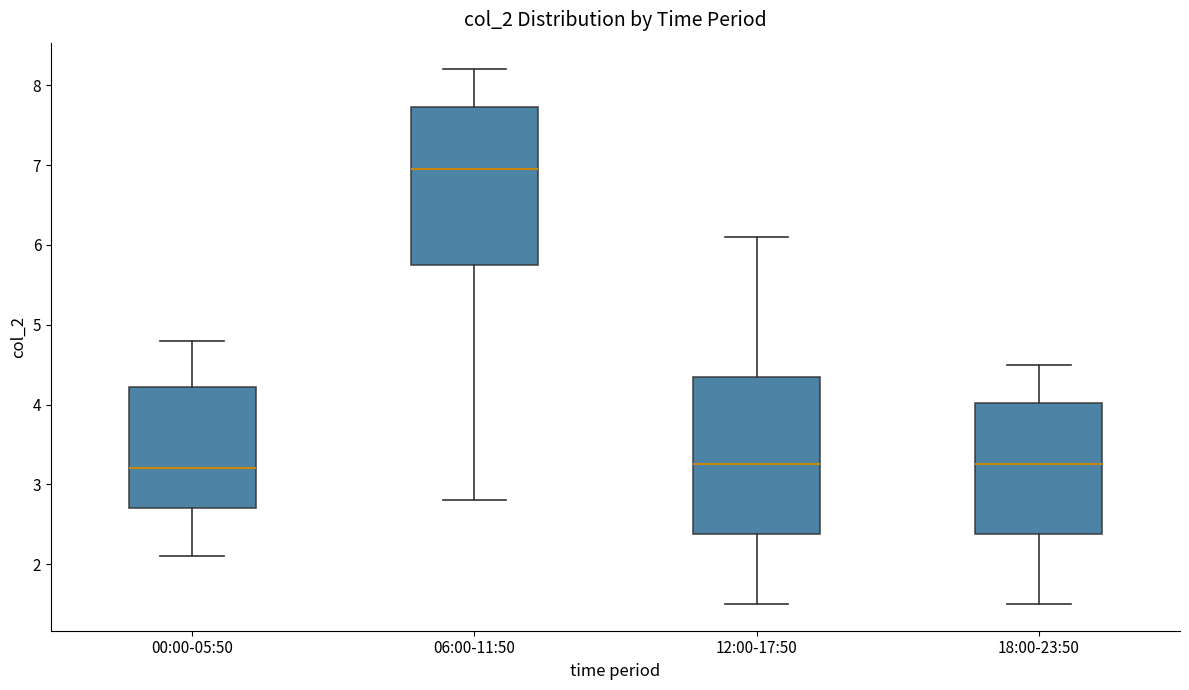

Where does the lower whisker of the box for 00:00-05:50 end on the y-axis? The values are not printed on the chart, so give them approximately, as read against the axis.

2.1